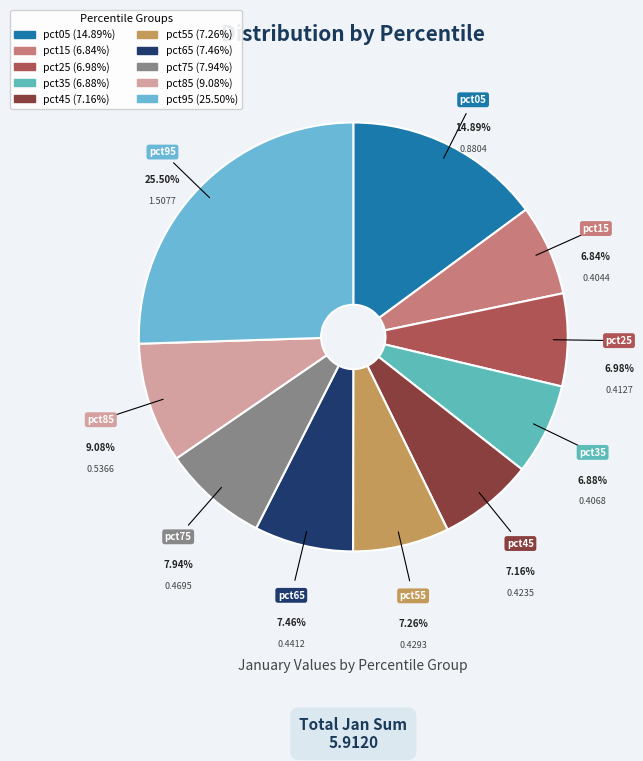

How many slices are in this pie chart?

10